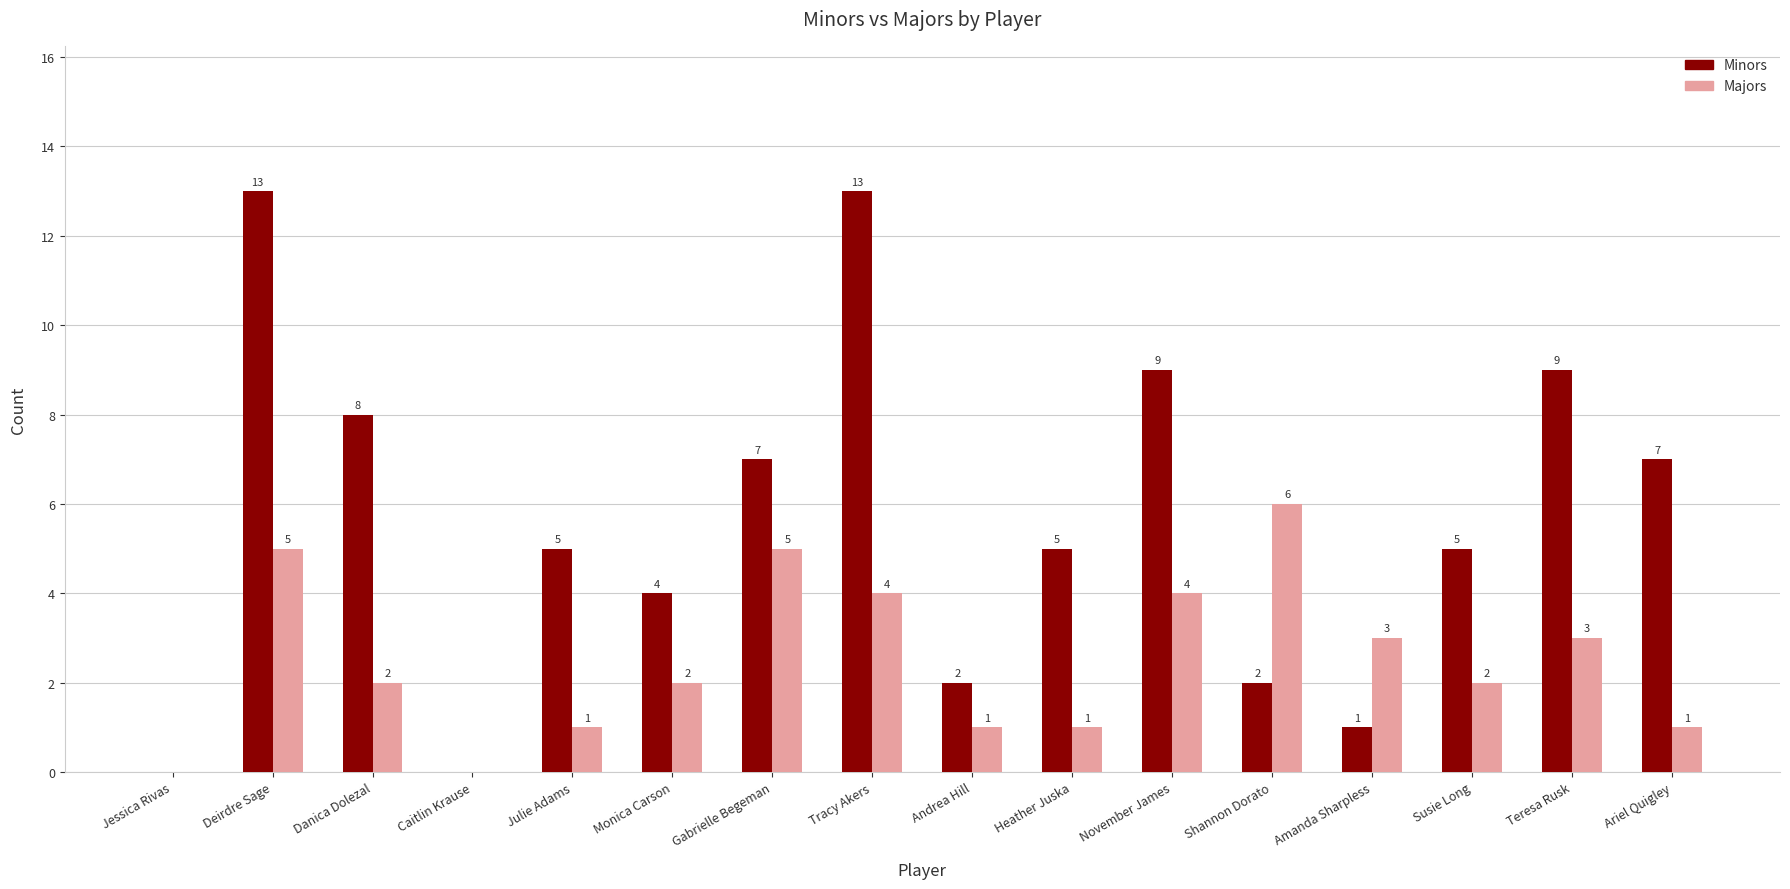

What is the maximum value for Minors?

13